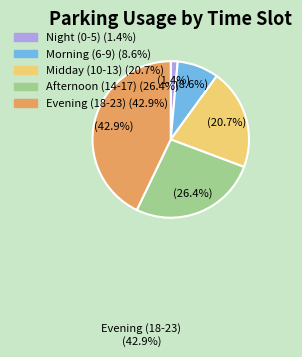

Does any single category account for the majority?

No